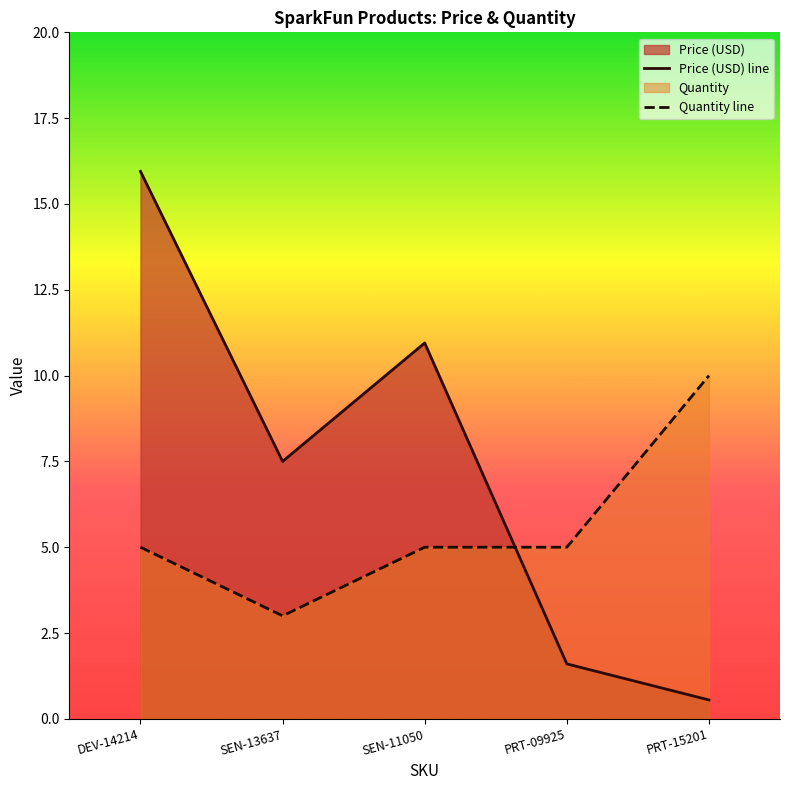

How many categories are shown in the chart?

5